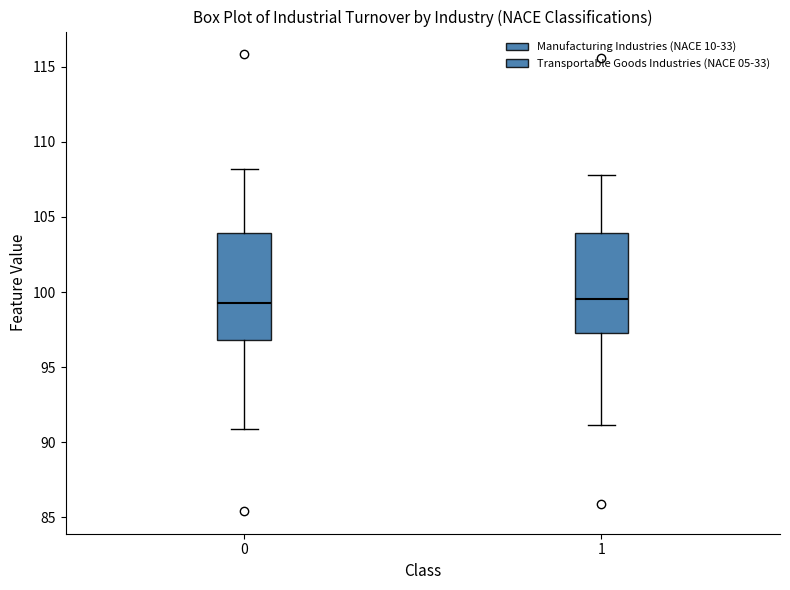

Where does the upper whisker of the box at x = 1 end on the y-axis? The values are not printed on the chart, so give them approximately, as read against the axis.

108.0